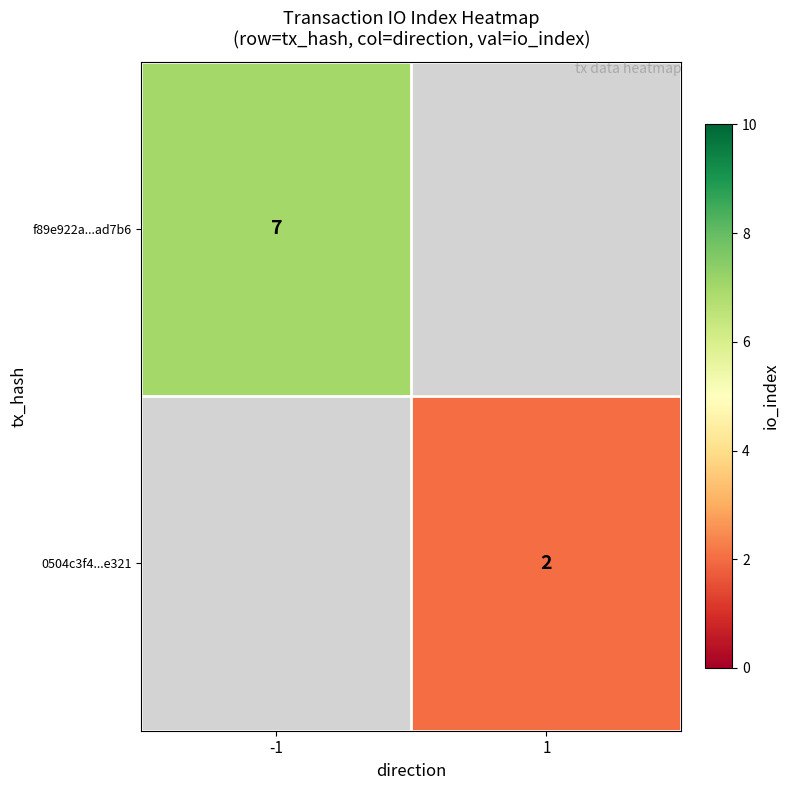

True or false: f89e922a...ad7b6 has a value of 7 at -1.

True